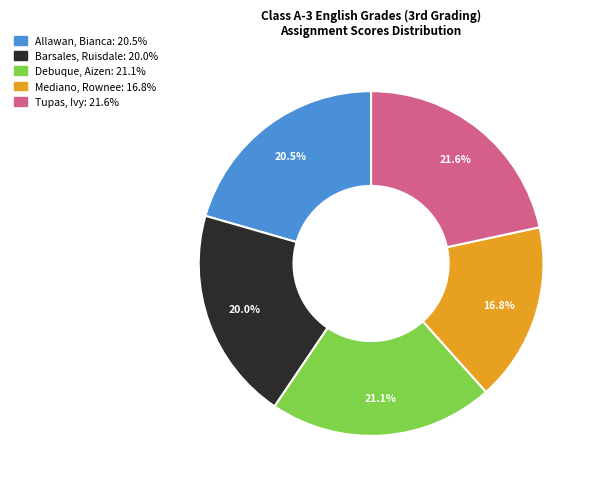

To the nearest percent, what is the combined percentage of Tupas, Ivy and Mediano, Rownee?

38%